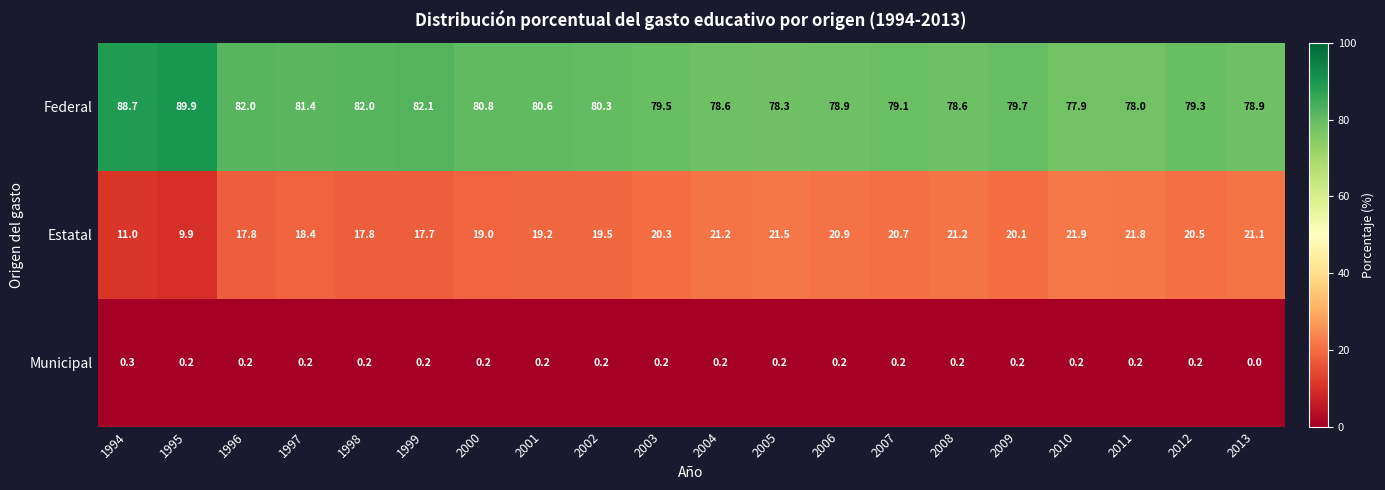

At how many categories does at least one series exceed 28?

20